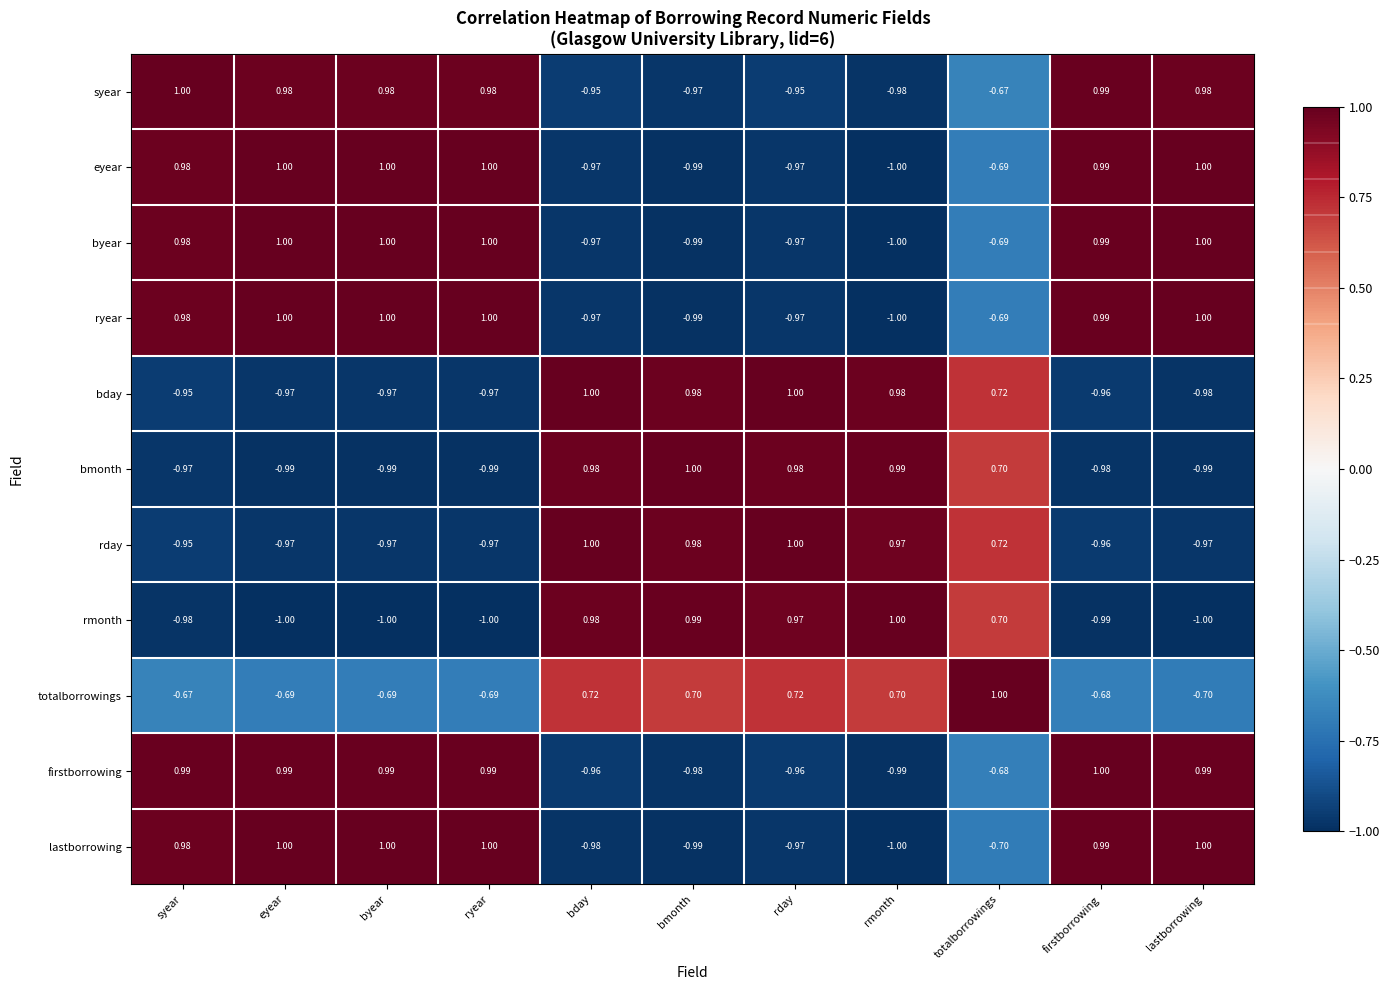

Where does the eyear series first go above 0?

syear